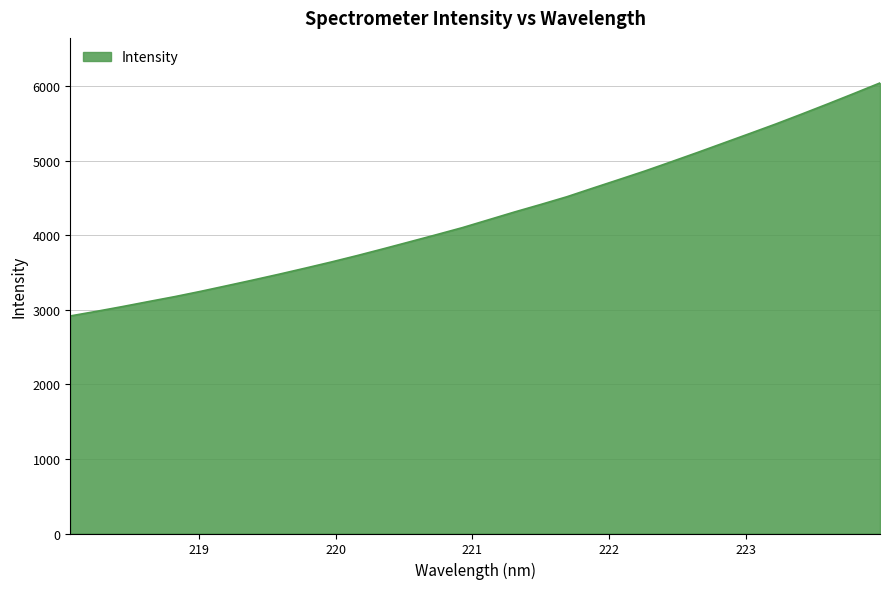

What is the greatest value displayed?

6040.2